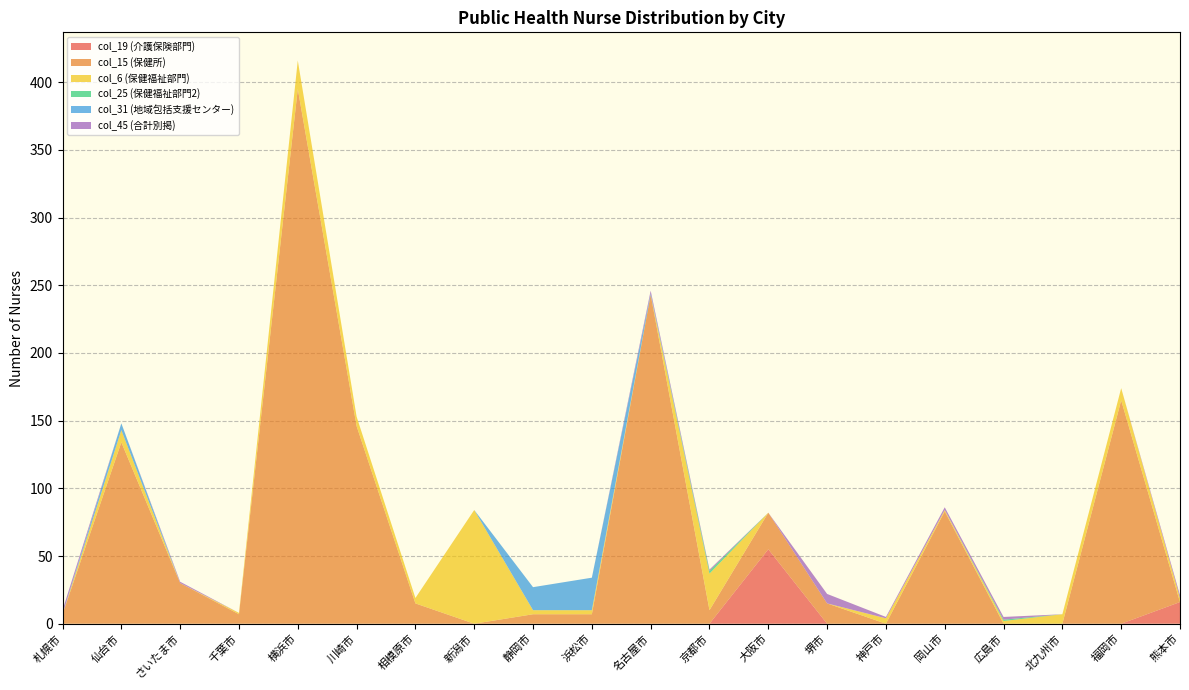

Reading right to left, what are all the values shown in this chart?

col_19 (介護保険部門): 16	0	0	0	0	0	0	55	0	0	0	0	0	0	0	0	0	0	0	0
col_15 (保健所): 0	165	0	0	83	0	15	27	10	243	7	7	0	15	146	395	7	30	134	7
col_6 (保健福祉部門): 3	9	7	2	1	4	0	0	27	0	3	3	84	4	7	21	1	0	9	0
col_25 (保健福祉部門2): 0	0	0	1	0	0	0	0	2	0	0	0	0	0	0	0	0	0	0	0
col_31 (地域包括支援センター): 0	0	0	0	0	0	0	0	0	1	24	17	0	0	0	0	0	0	5	0
col_45 (合計別掲): 2	0	0	2	2	1	7	0	1	2	0	0	0	0	0	0	0	1	0	3